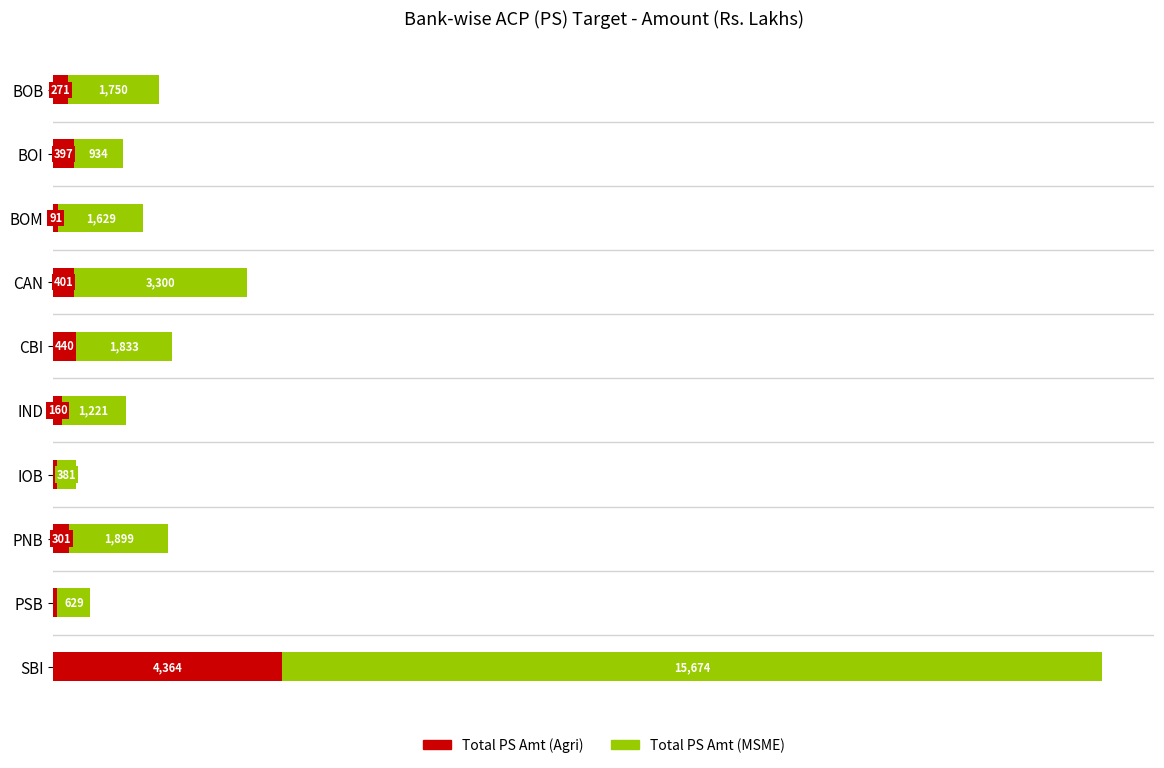

Which category has the highest value in the Total PS Amt (Agri) series?

SBI